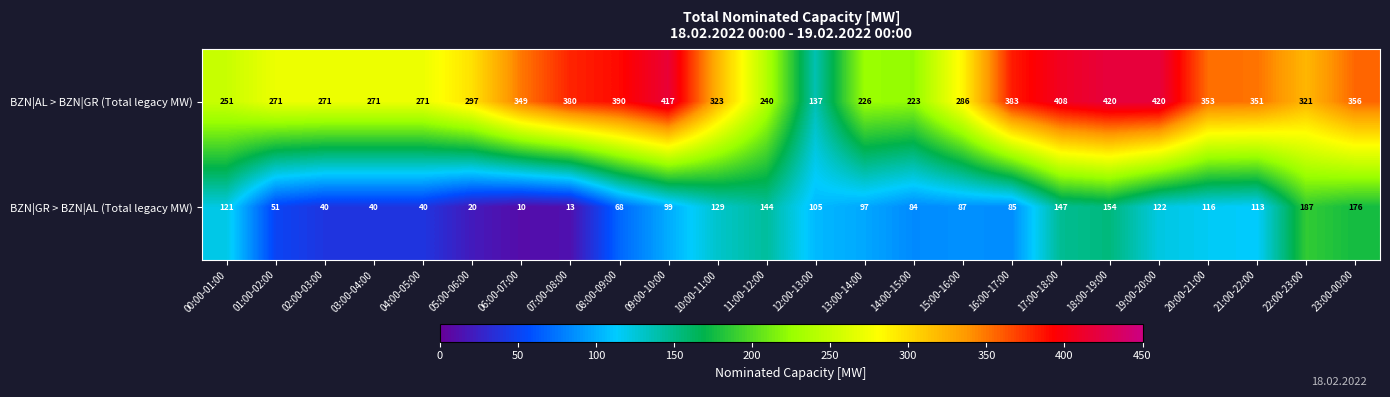

Where does the BZN|GR > BZN|AL (Total legacy MW) series first go above 99?

00:00-01:00